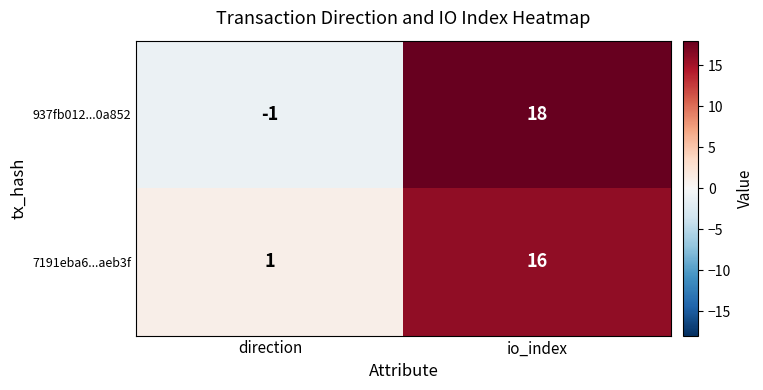

Is the value of 937fb012...0a852 at io_index greater than the value of 7191eba6...aeb3f at io_index?

Yes